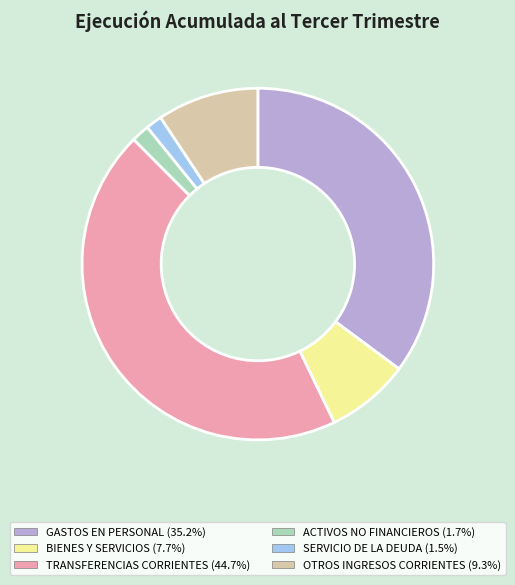

Is there any slice that represents more than half of the pie?

No